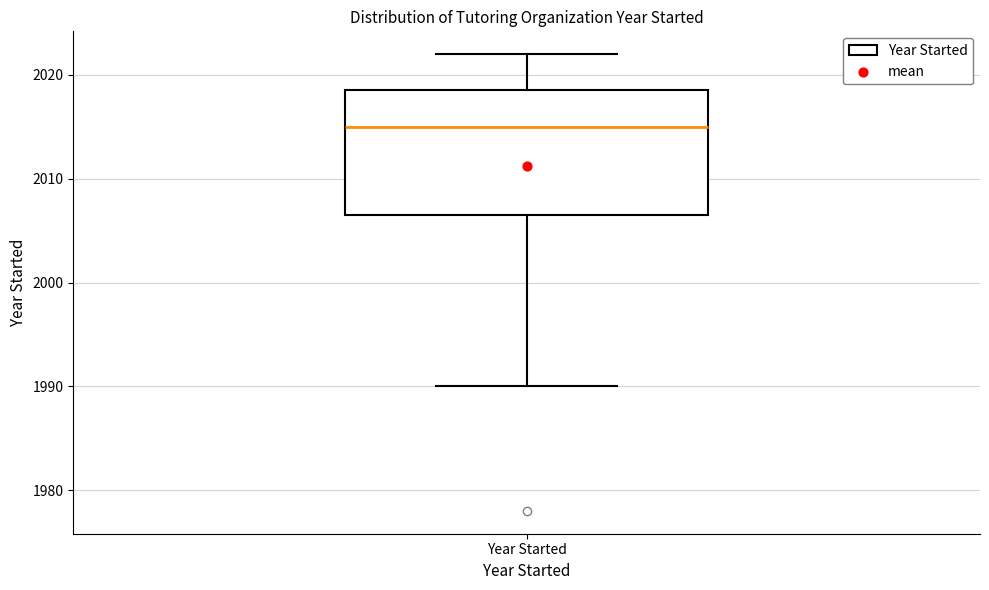

Transcribe this box plot: give where the median line is, the range the box spans, and where the two whiskers end, as read against the y-axis. The values are not printed on the chart, so give them approximately, as read against the axis.

median 2015, box 2007 to 2019, whiskers 1990 to 2022